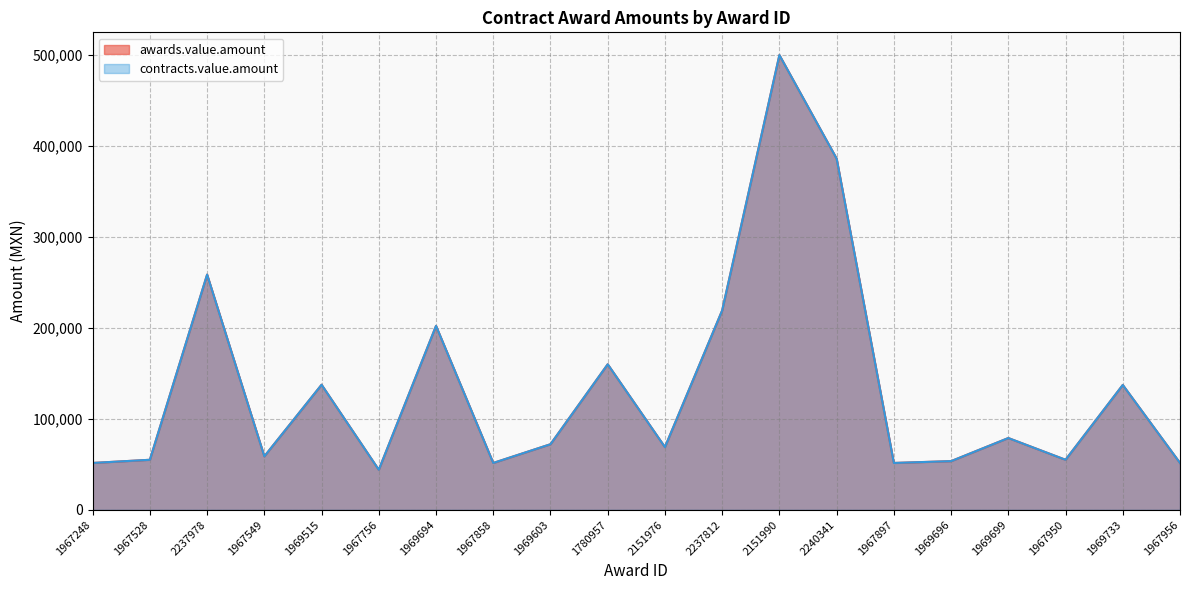

What is the label of the 12th point from the right?

1969603